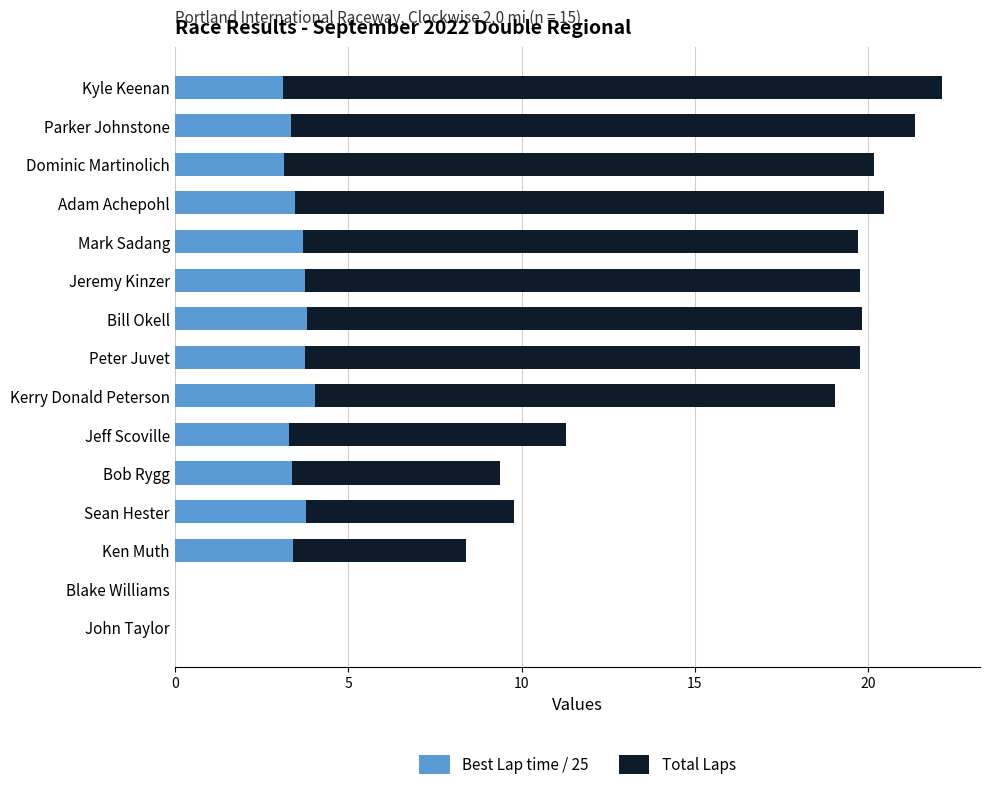

What are all the series names shown in the legend?

Best Lap time / 25, Total Laps